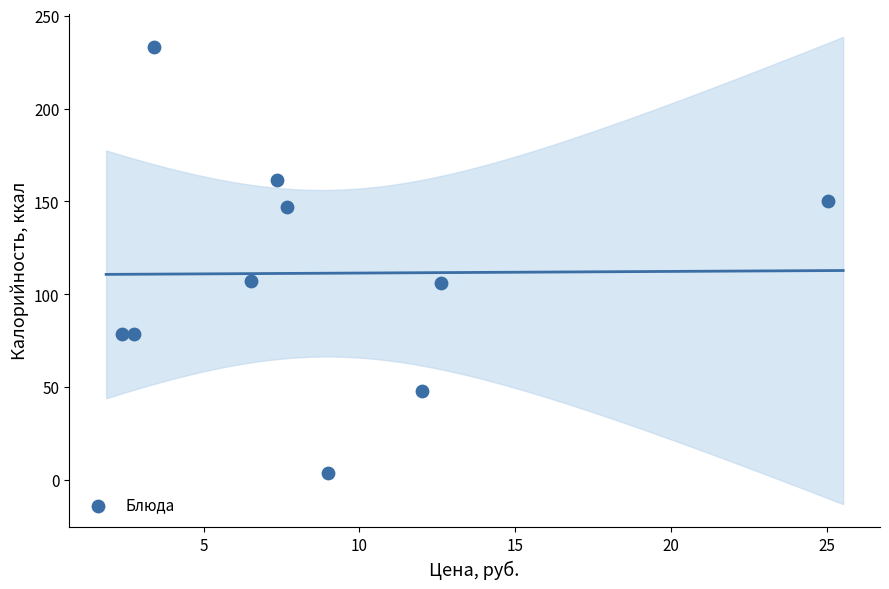

What is the range of X values (max minus min)?

22.7